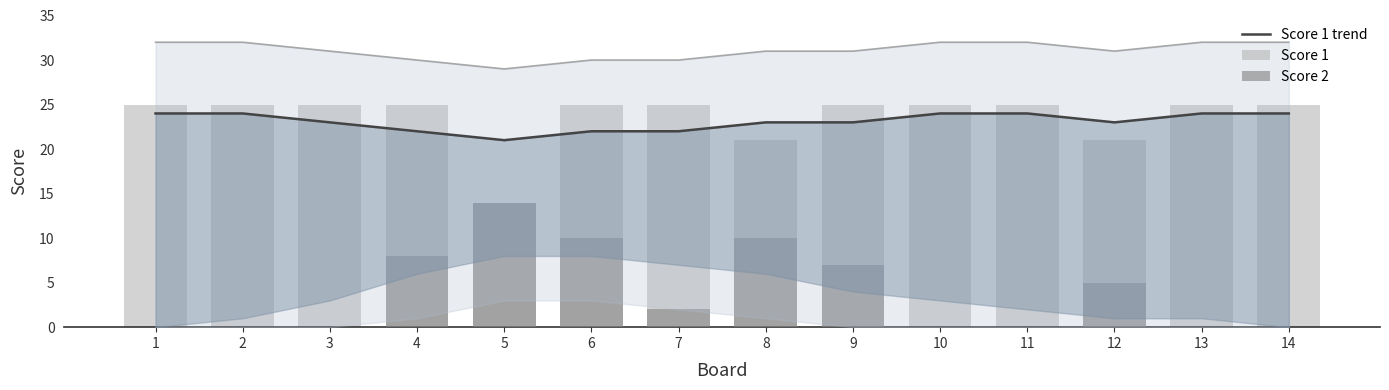

What is the average value of the Score 1 trend series?

23